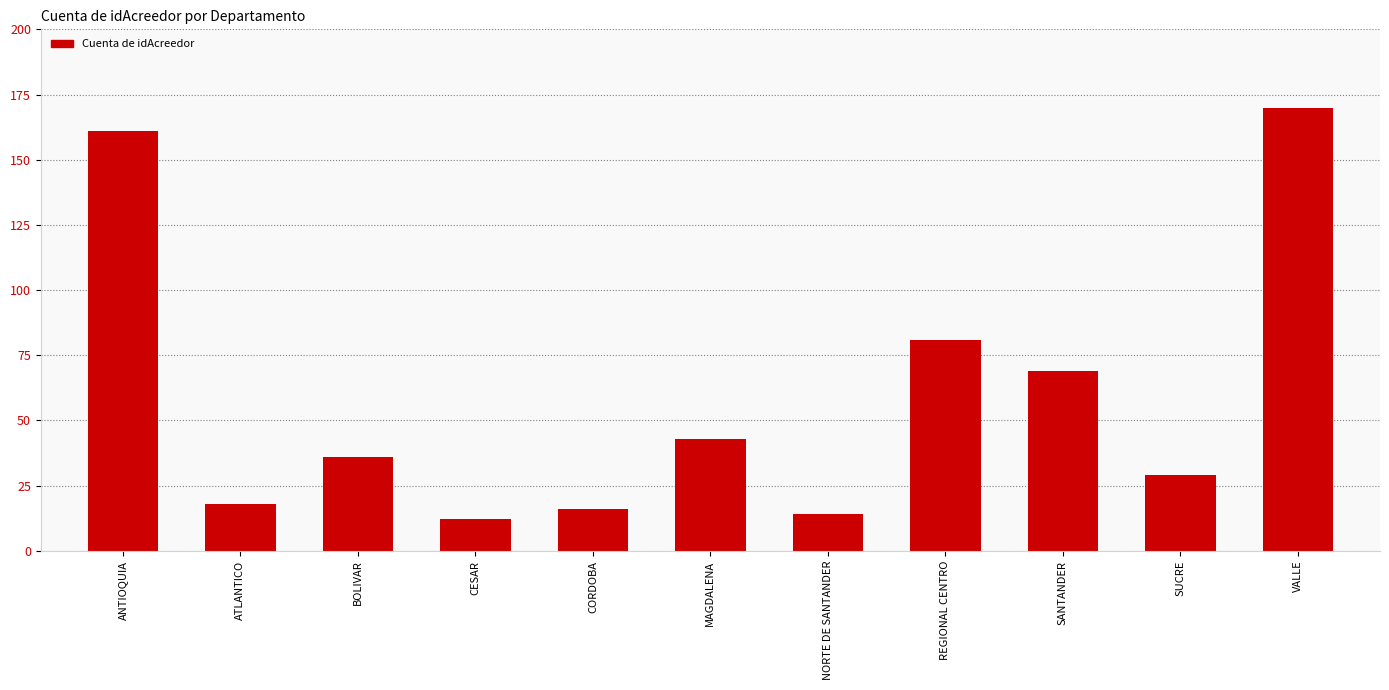

Count the number of categories in the chart.

11